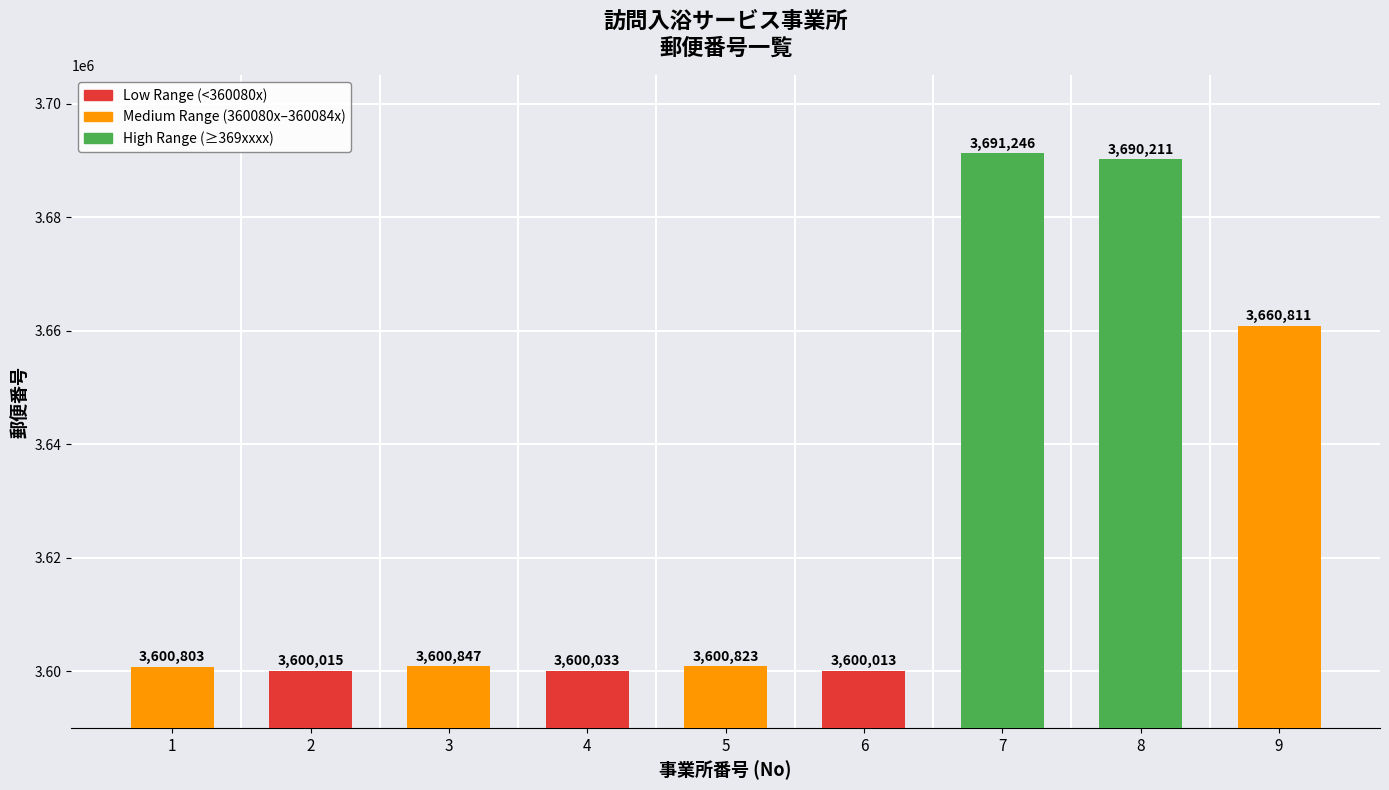

Does the chart contain stacked bars?

No